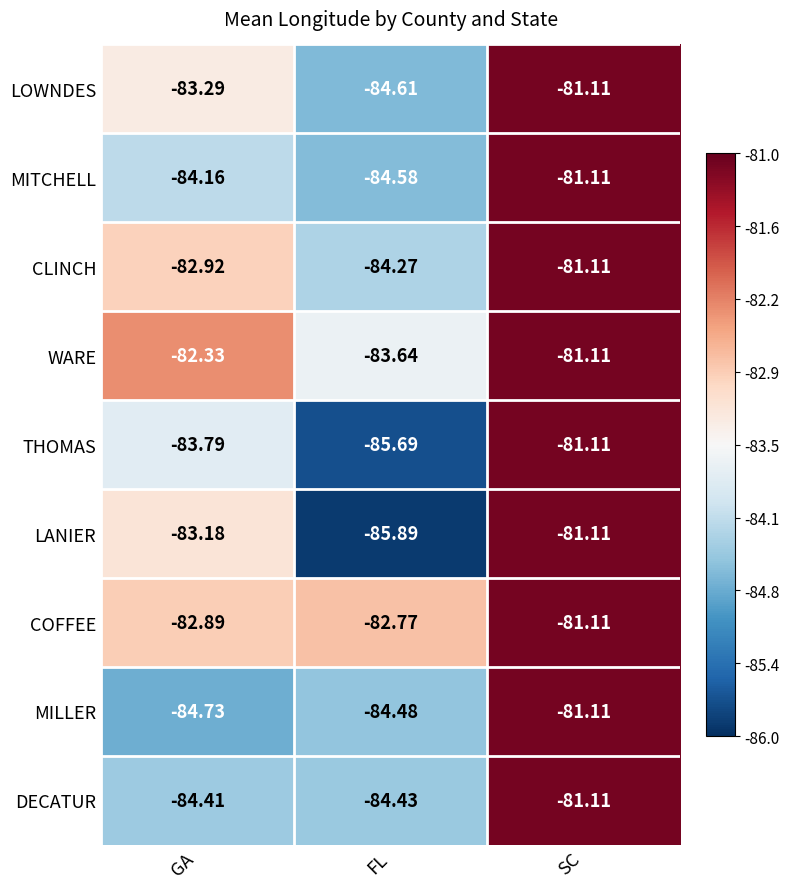

At GA, list the series in order from largest to smallest.

WARE, COFFEE, CLINCH, LANIER, LOWNDES, THOMAS, MITCHELL, DECATUR, MILLER